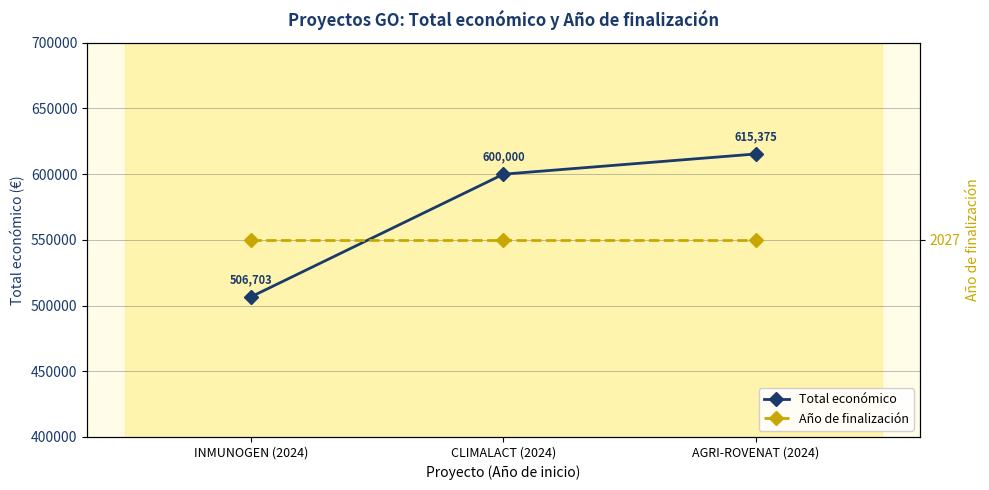

How many Total económico values are between 506703 and 615375?

3